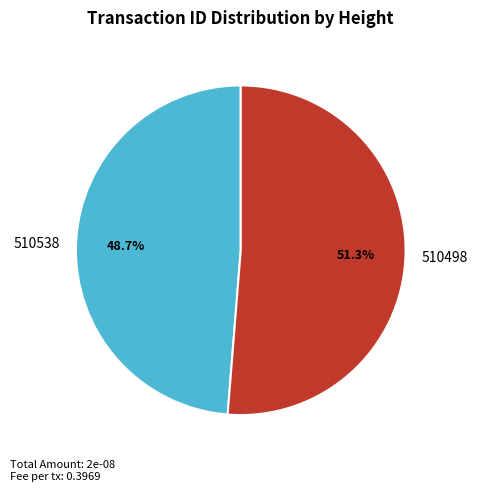

Between 510498 and 510538, which is larger?

510498